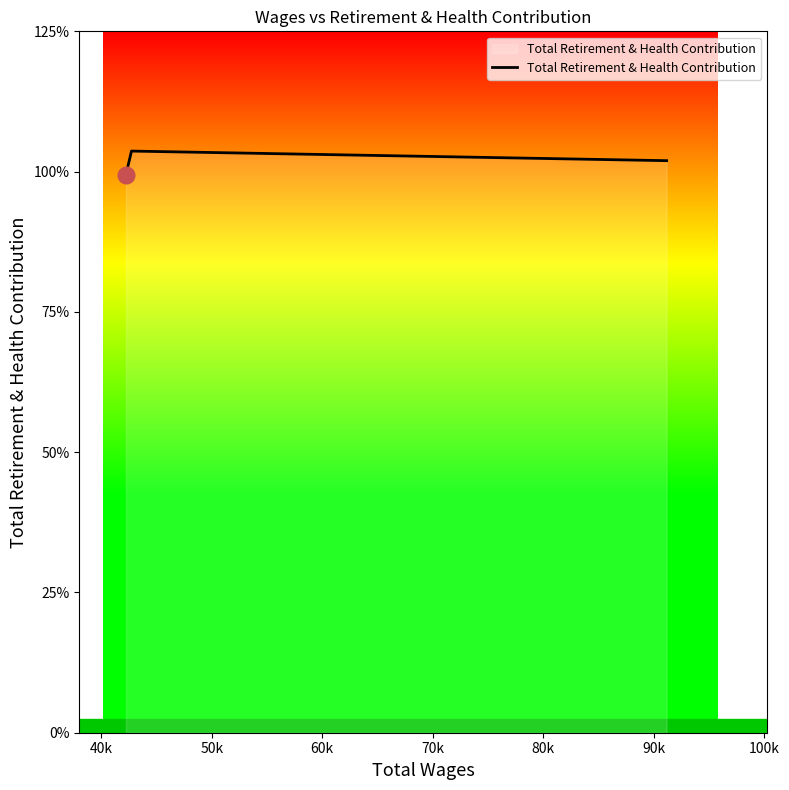

Does the chart display data point markers on the line(s)?

No